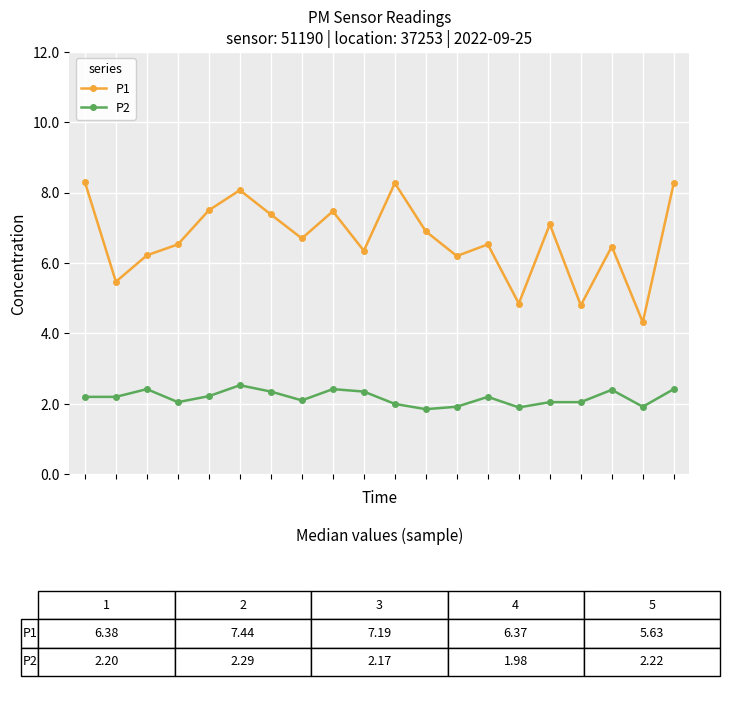

How many lines are shown in the chart?

2